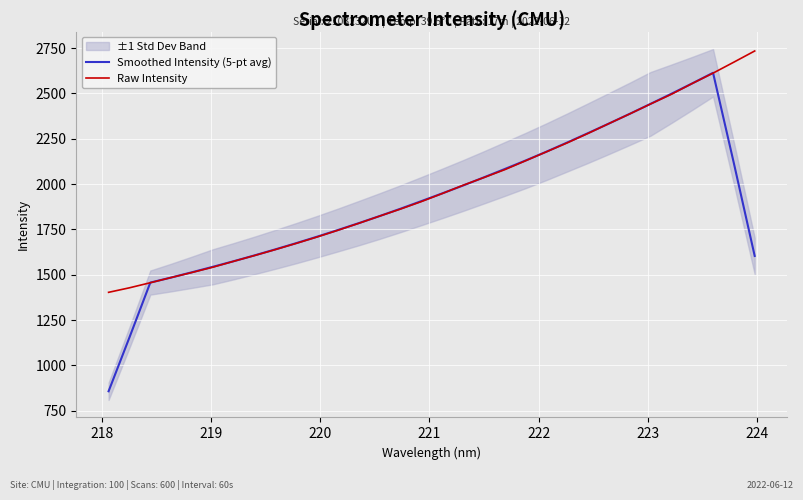

Is it true that Smoothed Intensity (5-pt avg) equals 2970.8 at 23?

False